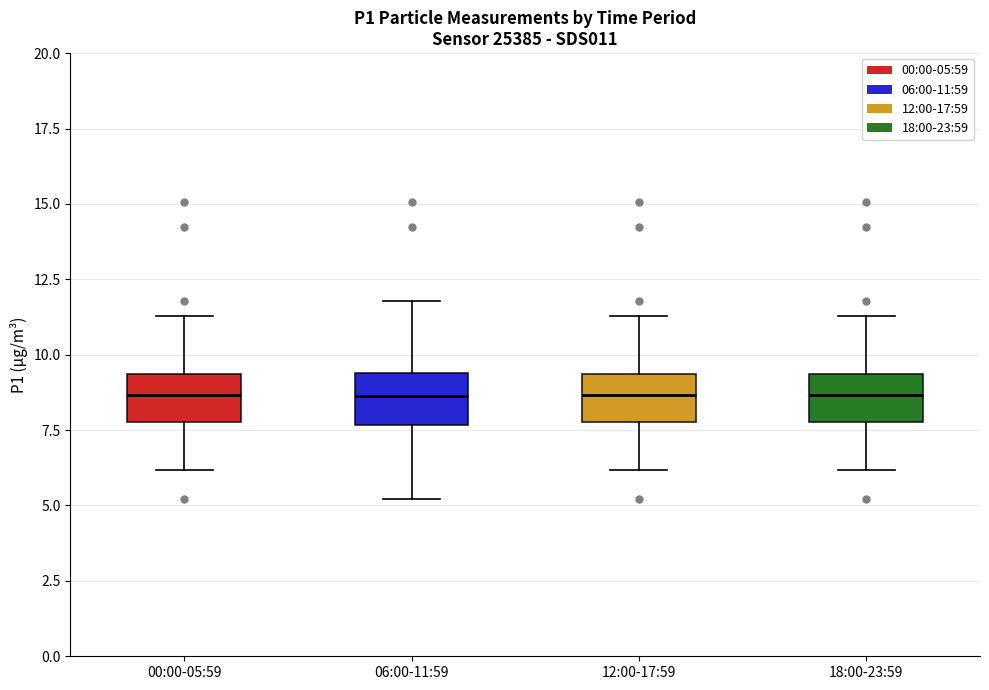

Where does the lower whisker of the box for 06:00-11:59 end on the y-axis? The values are not printed on the chart, so give them approximately, as read against the axis.

5.0